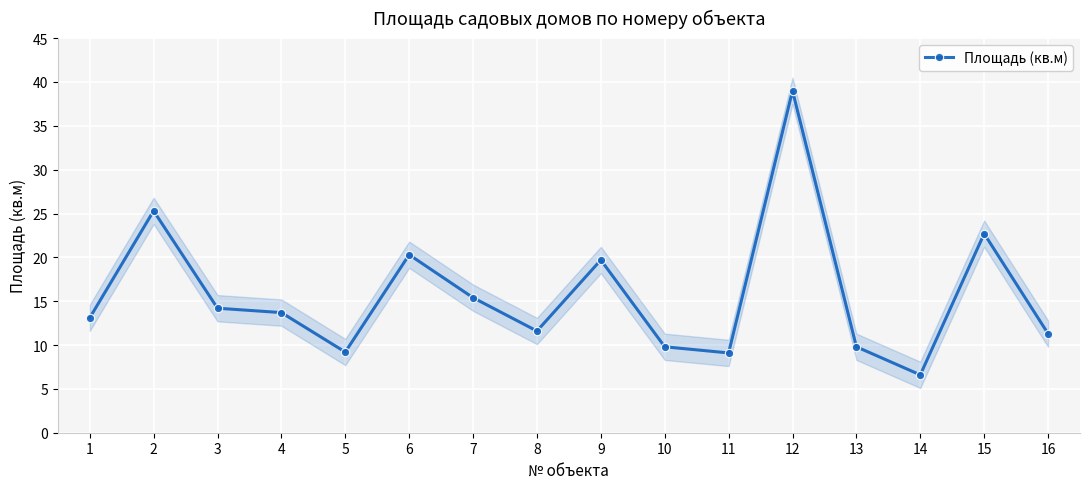

True or false: Площадь (кв.м) has more than 2 points higher than both neighbors.

True